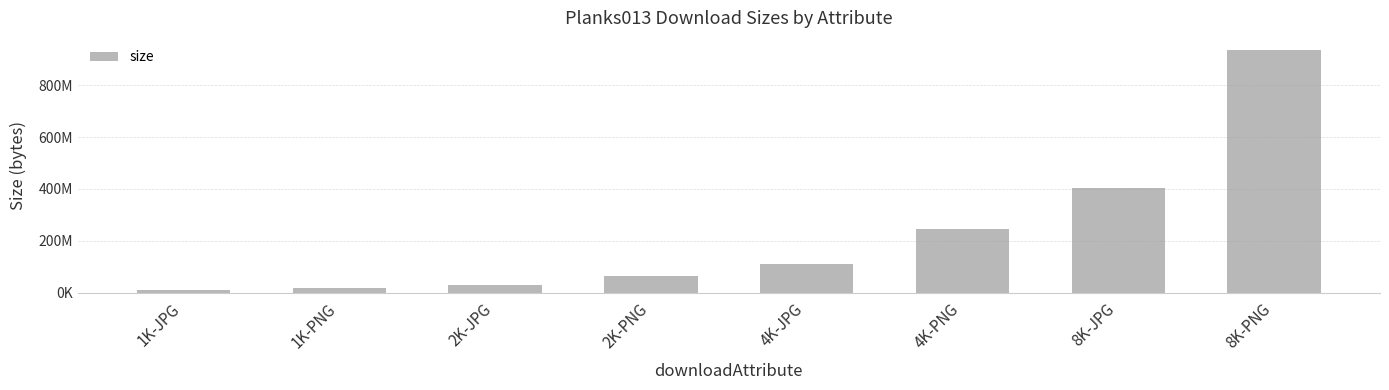

What position from the right is 8K-PNG?

1